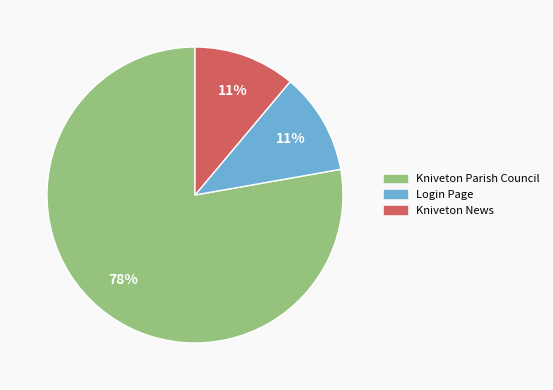

How many slices are in this pie chart?

3